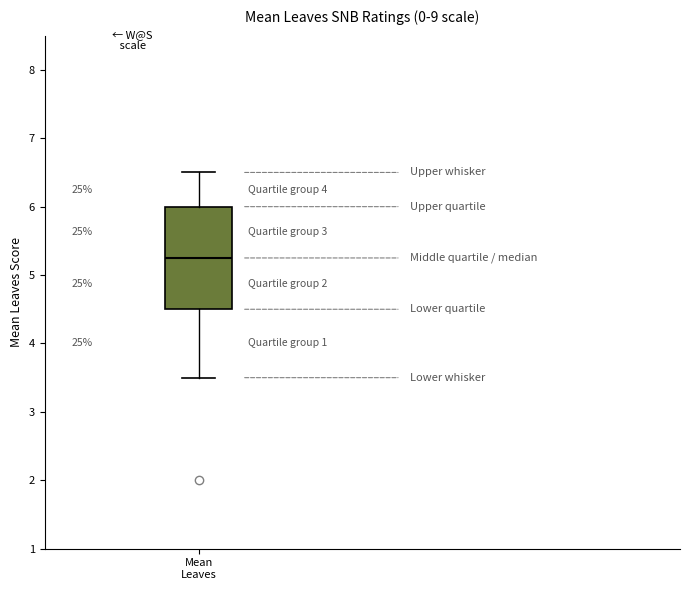

Where does the upper whisker of the box for Mean Leaves end on the y-axis? The values are not printed on the chart, so give them approximately, as read against the axis.

6.5